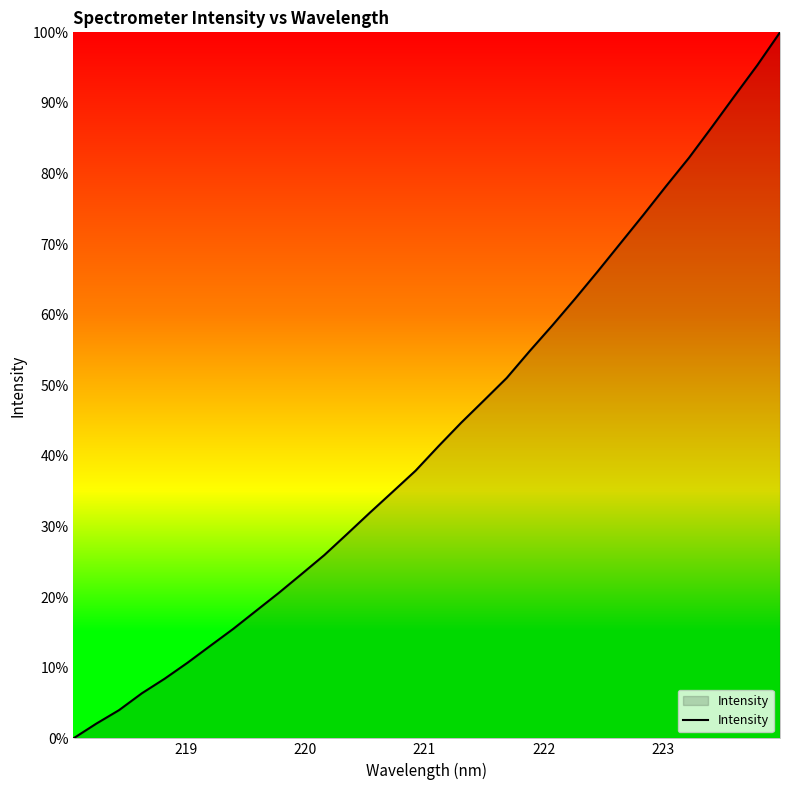

How many values exceed 41?

16